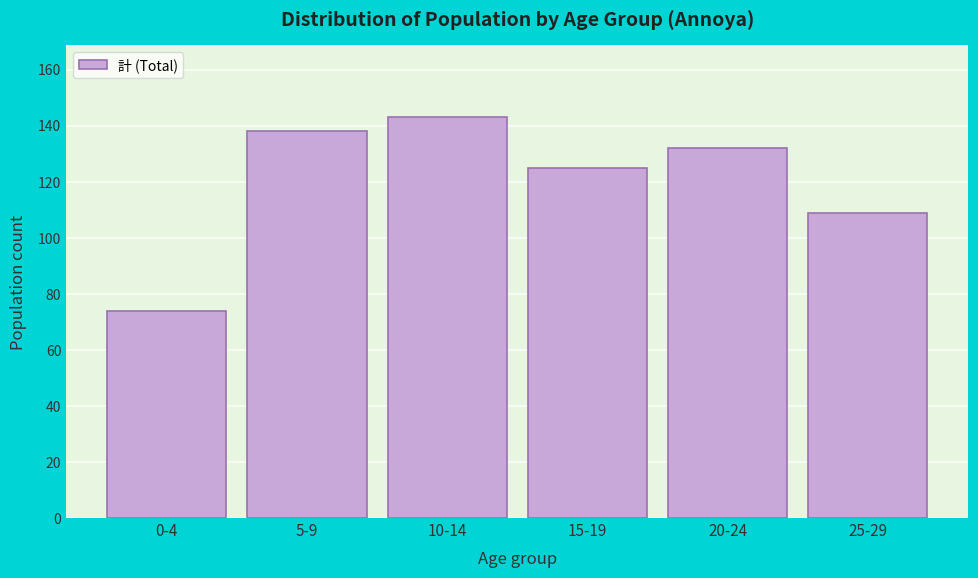

Reading left to right, extract all data points from this chart.

0-4=74	5-9=138	10-14=143	15-19=125	20-24=132	25-29=109